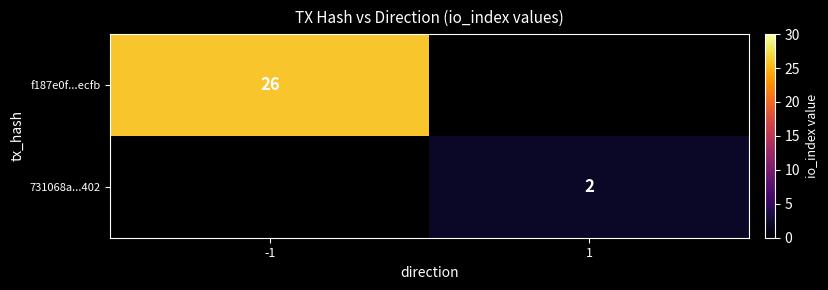

Is it true that 731068a...402 equals 2 at 1?

True